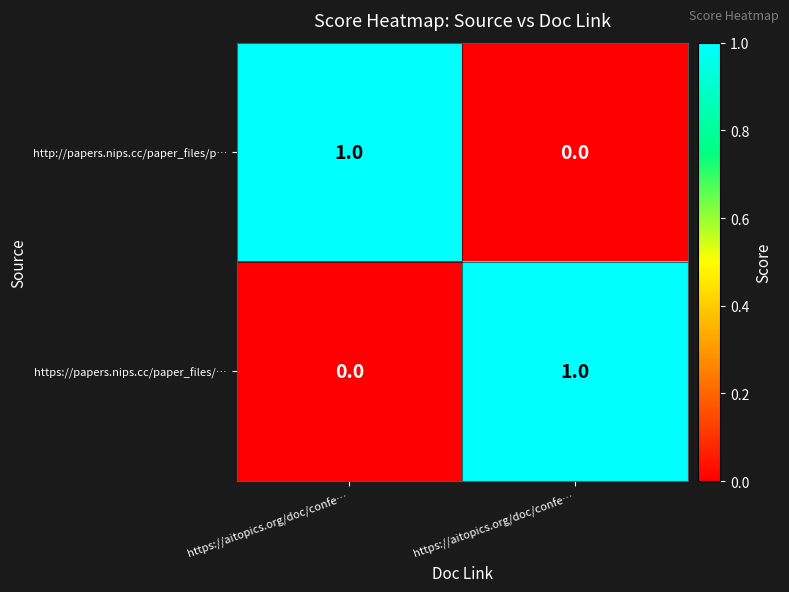

How many values in the http://papers.nips.cc/paper_files/p… series are below 1?

1